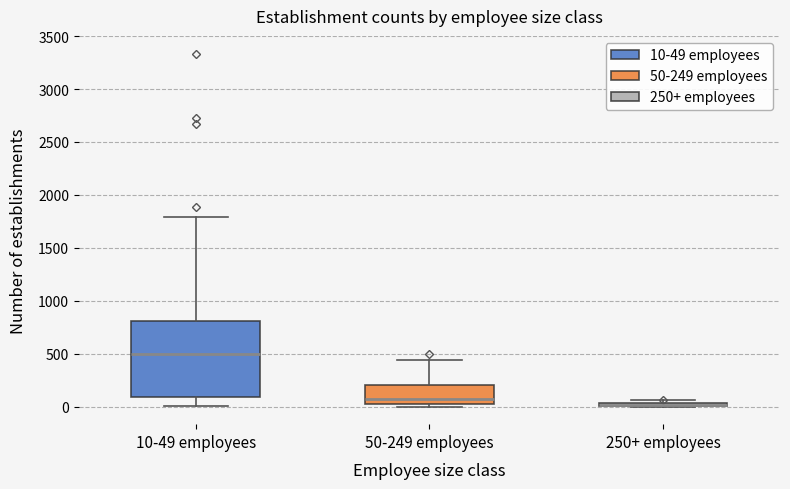

Where is the lower edge of the box for 250+ employees on the y-axis? The values are not printed on the chart, so give them approximately, as read against the axis.

0